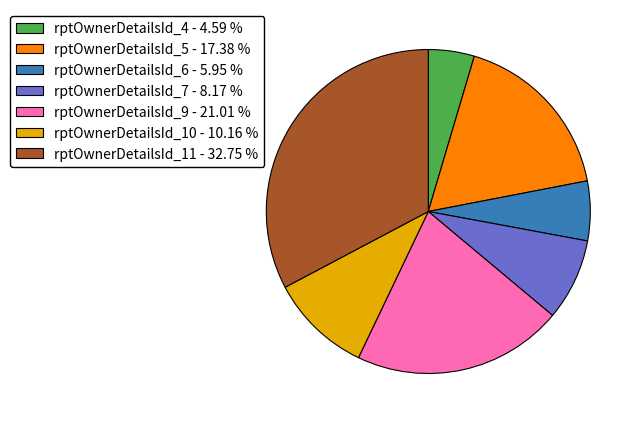

How many segments does this pie chart have?

7